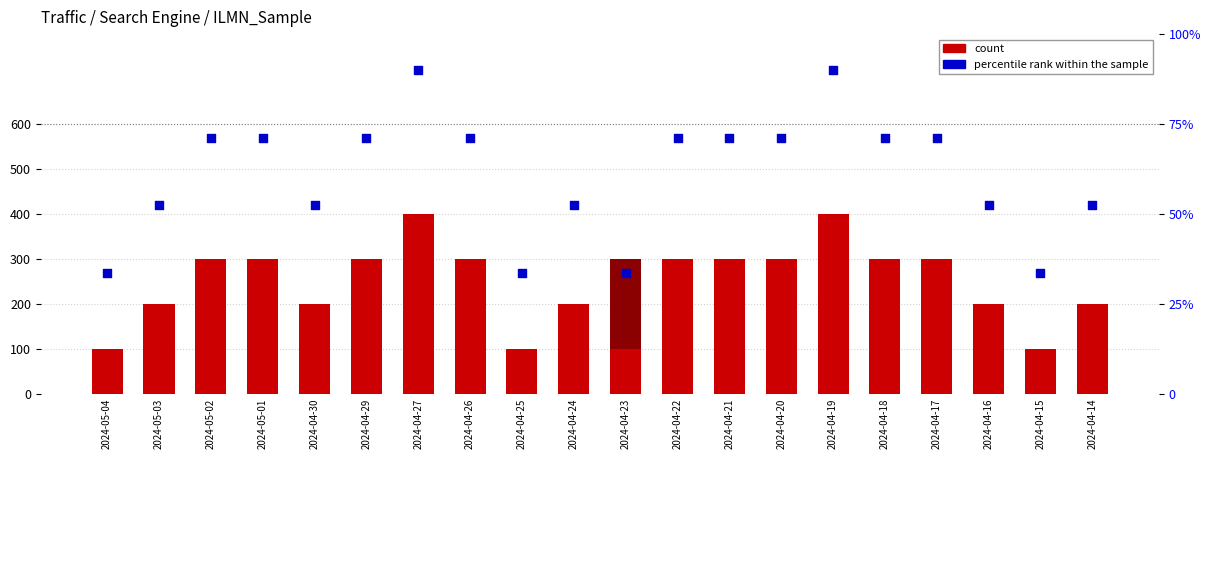

What is the total value across all series at 2024-04-19?

94.0